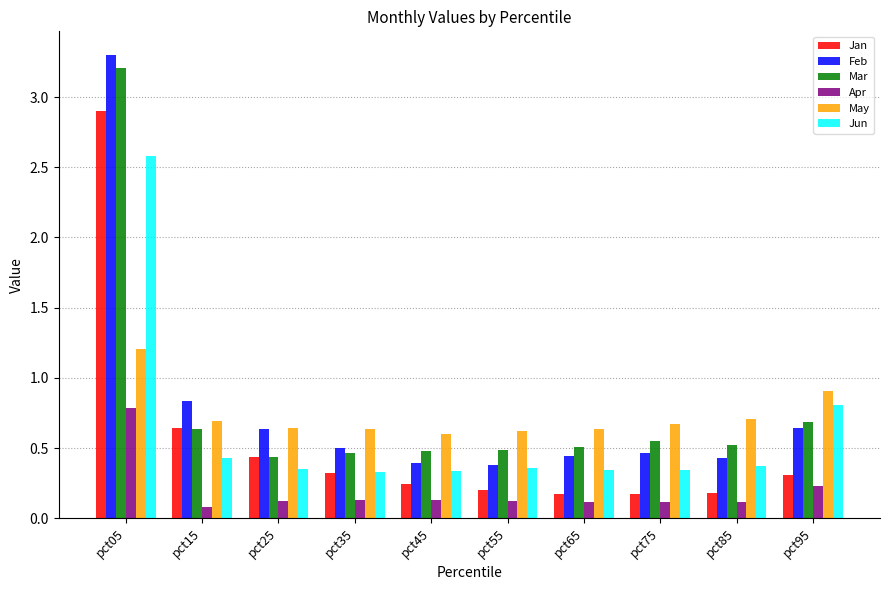

What is the spread (max minus min) of values at pct95?

0.7